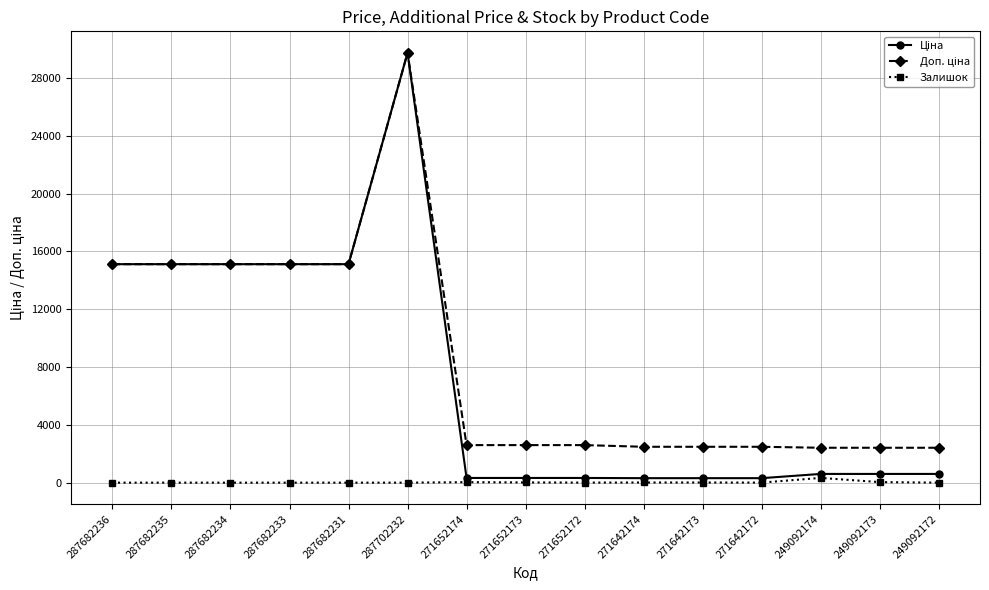

Which category has the highest value across all series?

287702232